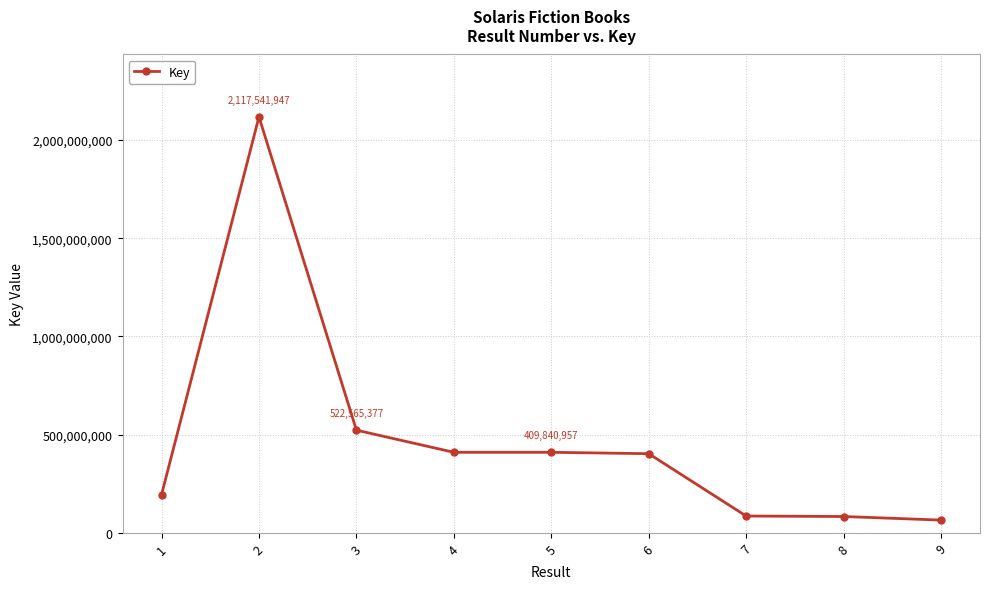

True or false: the data shows 409840957 at 5.

True